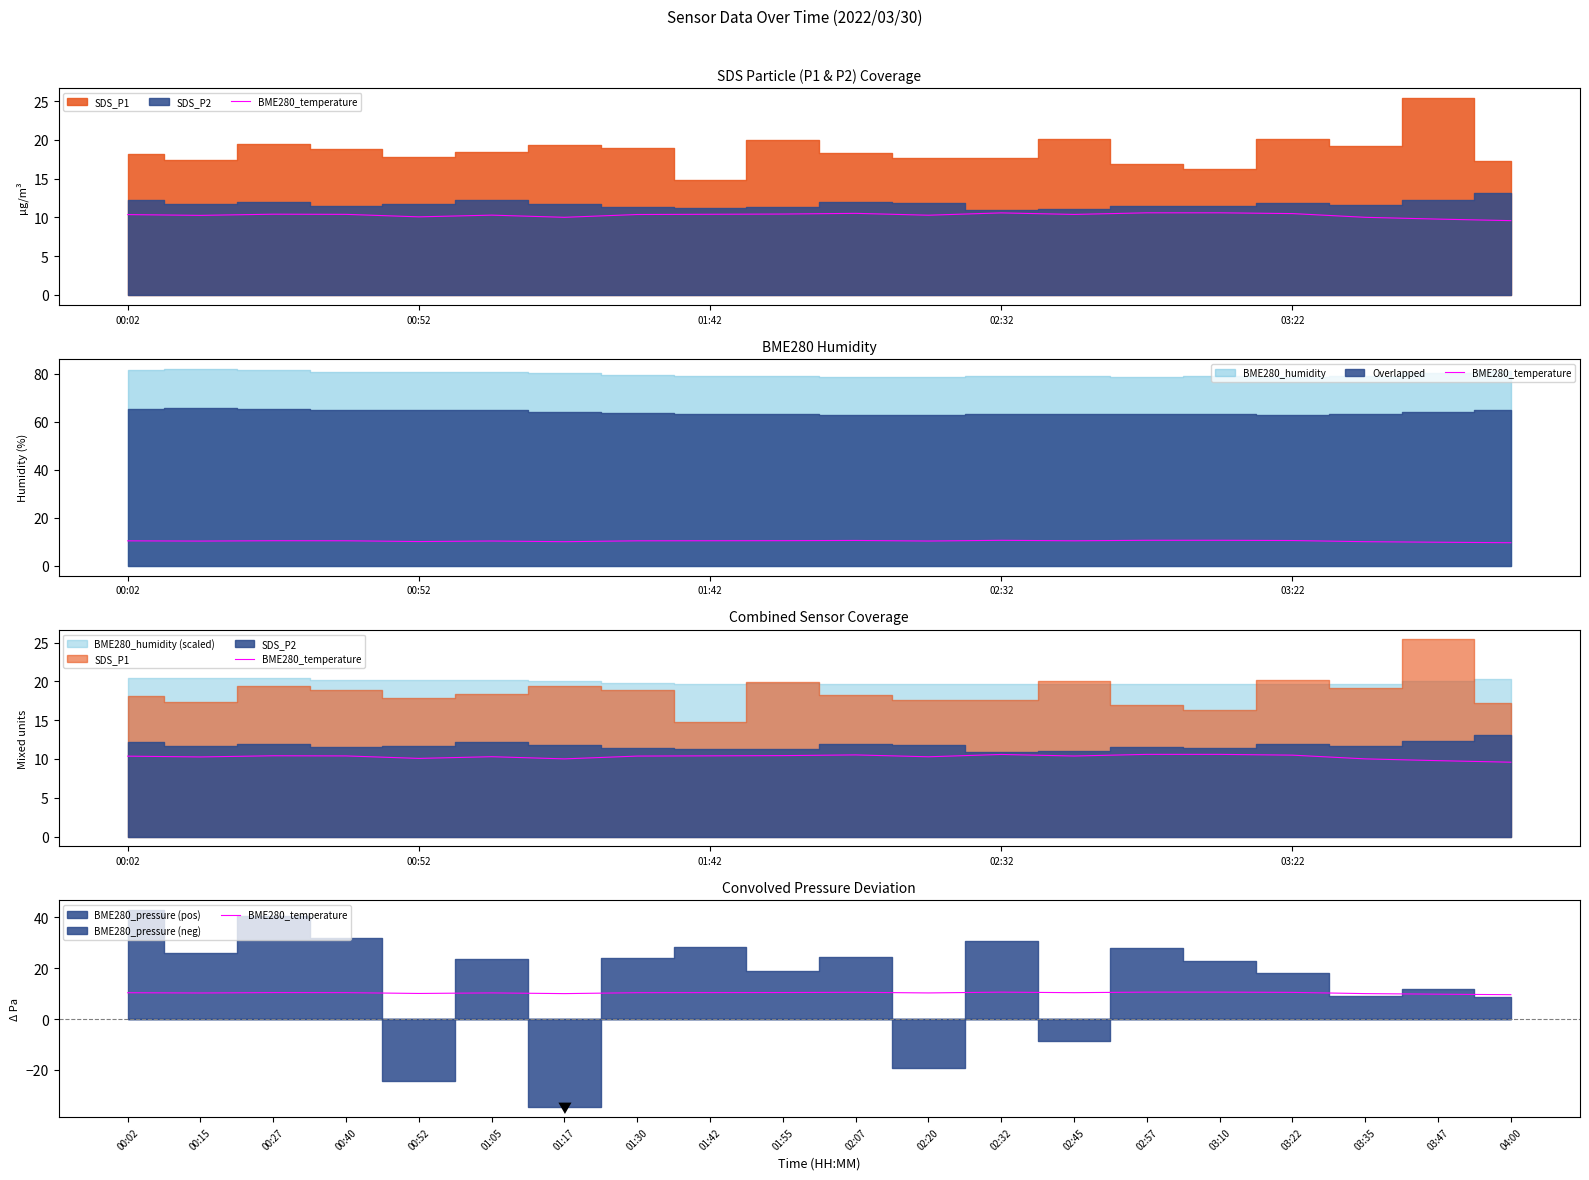

Reading right to left, extract all data points from this chart.

9.6	9.8	10.0	10.5	10.6	10.6	10.4	10.6	10.3	10.5	10.4	10.4	10.4	10.0	10.3	10.1	10.4	10.4	10.3	10.4